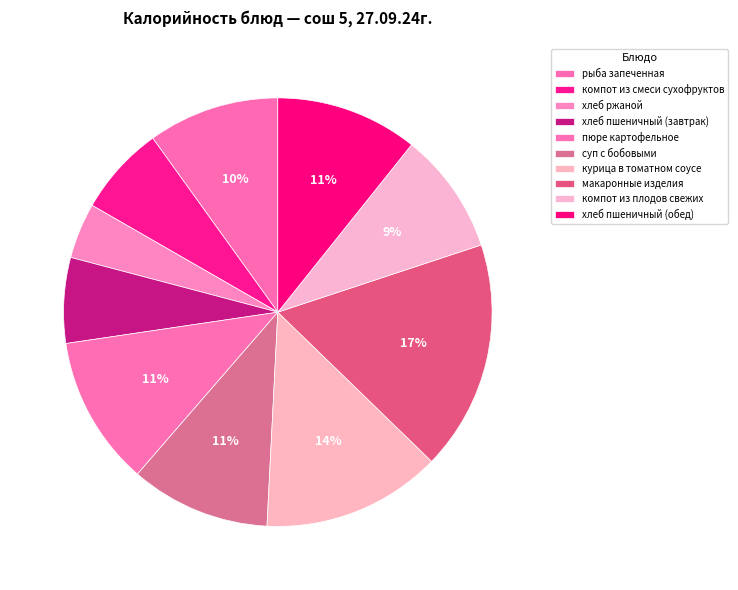

Rank the categories by value from highest to lowest.

макаронные изделия, курица в томатном соусе, пюре картофельное, хлеб пшеничный (обед), суп с бобовыми, рыба запеченная, компот из плодов свежих, компот из смеси сухофруктов, хлеб пшеничный (завтрак), хлеб ржаной